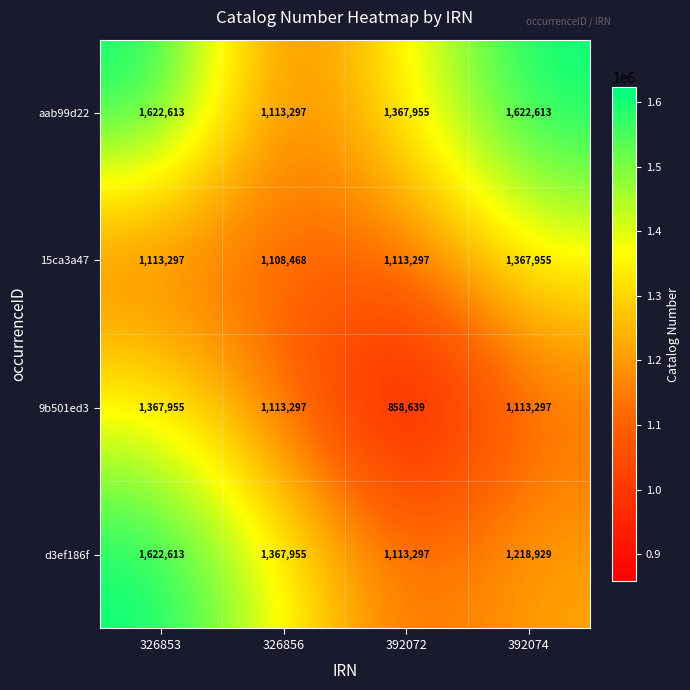

What is the difference between the second highest and minimum values in the 15ca3a47 series?

4829